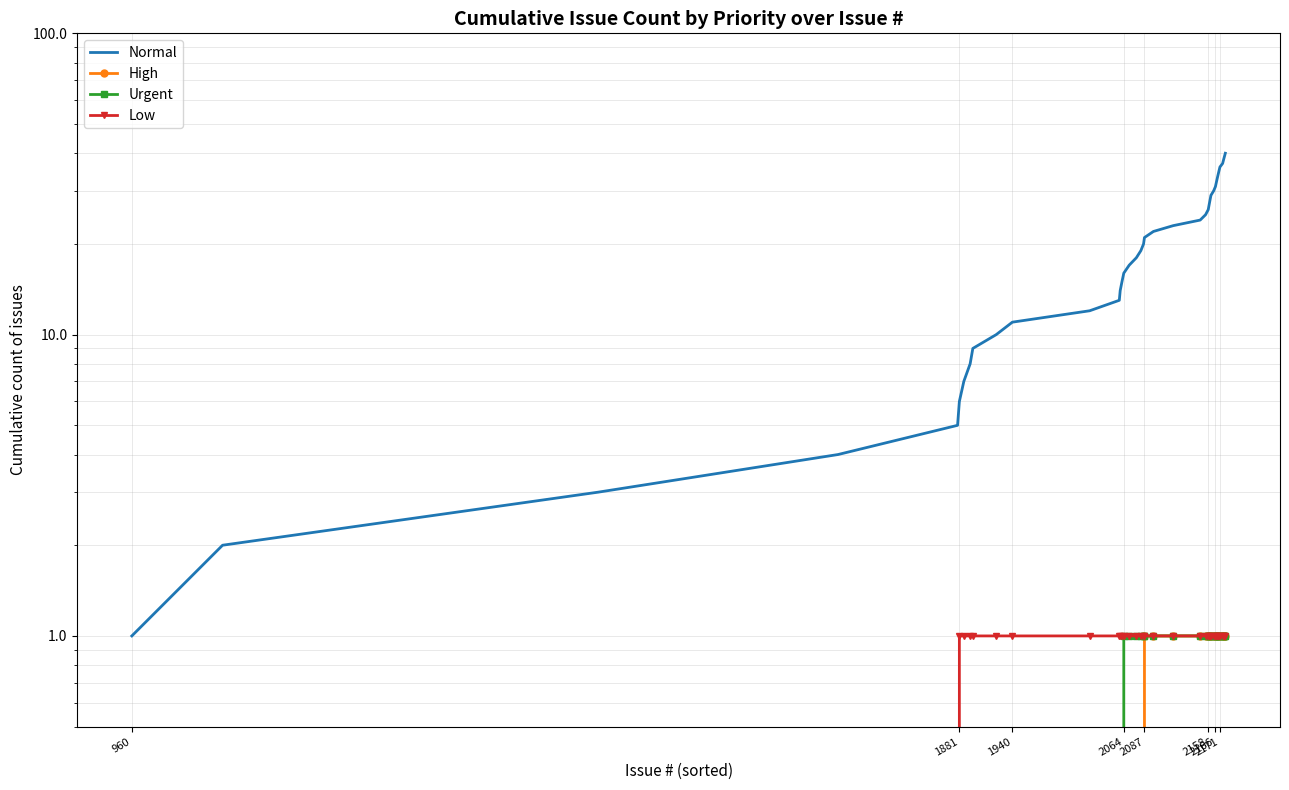

Reading left to right, extract all data points from this chart.

Normal: 1	2	3	4	5	6	7	8	9	10	11	12	13	14	15	16	17	18	19	20	21	22	23	24	25	26	27	28	29	30	31	32	33	34	35	36	37	38	39	40
High: 0	0	0	0	0	0	0	0	0	0	0	0	0	0	0	0	0	0	0	0	1	1	1	1	1	1	1	1	1	1	1	1	1	1	1	1	1	1	1	1
Urgent: 0	0	0	0	0	0	0	0	0	0	0	0	0	0	0	1	1	1	1	1	1	1	1	1	1	1	1	1	1	1	1	1	1	1	1	1	1	1	1	1
Low: 0	0	0	0	0	1	1	1	1	1	1	1	1	1	1	1	1	1	1	1	1	1	1	1	1	1	1	1	1	1	1	1	1	1	1	1	1	1	1	1